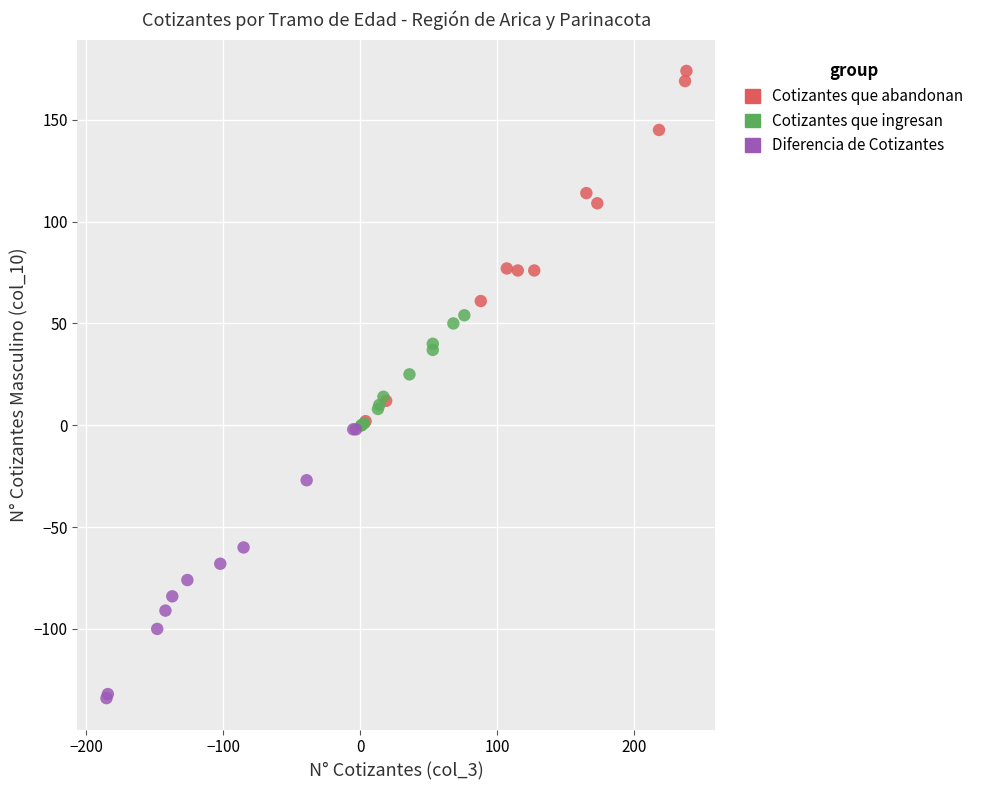

What are all the series names shown in the legend?

Cotizantes que abandonan, Cotizantes que ingresan, Diferencia de Cotizantes